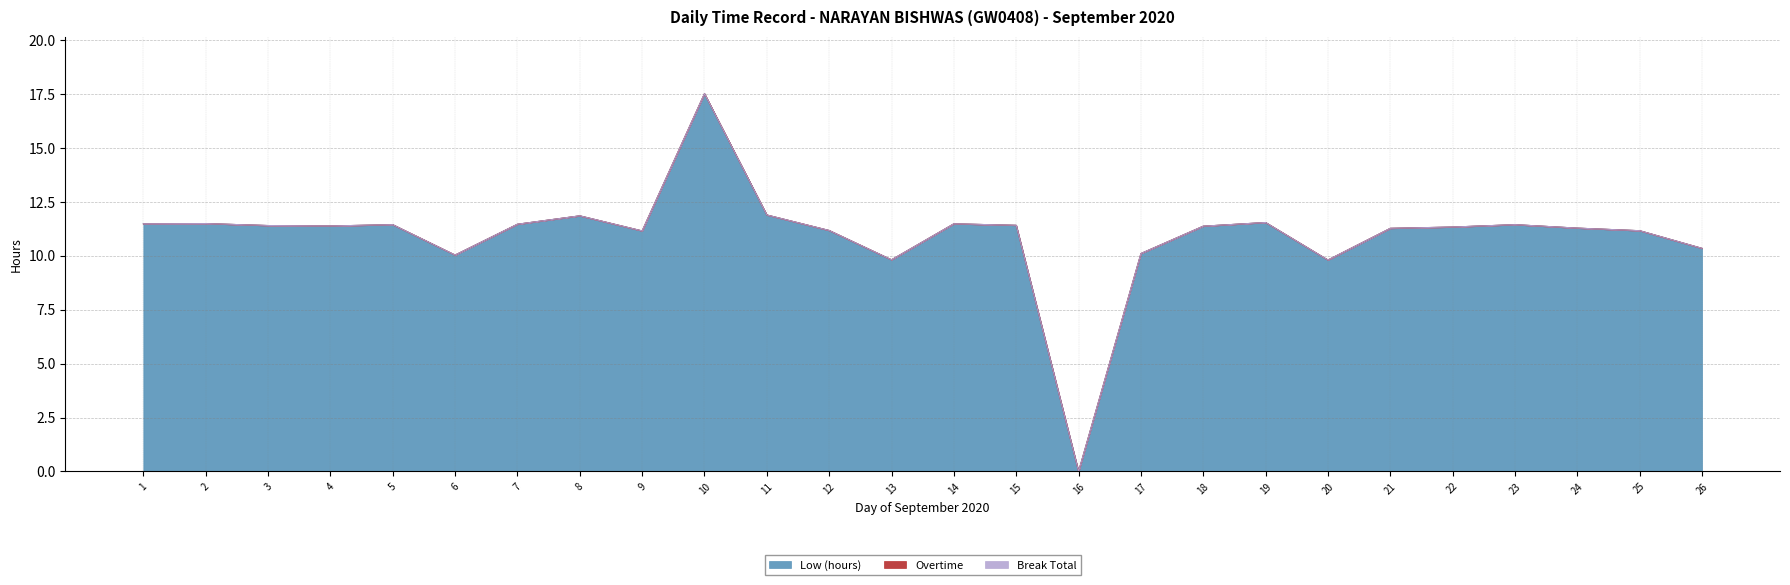

What is the approximate value of Low (hours) at 18?

11.4